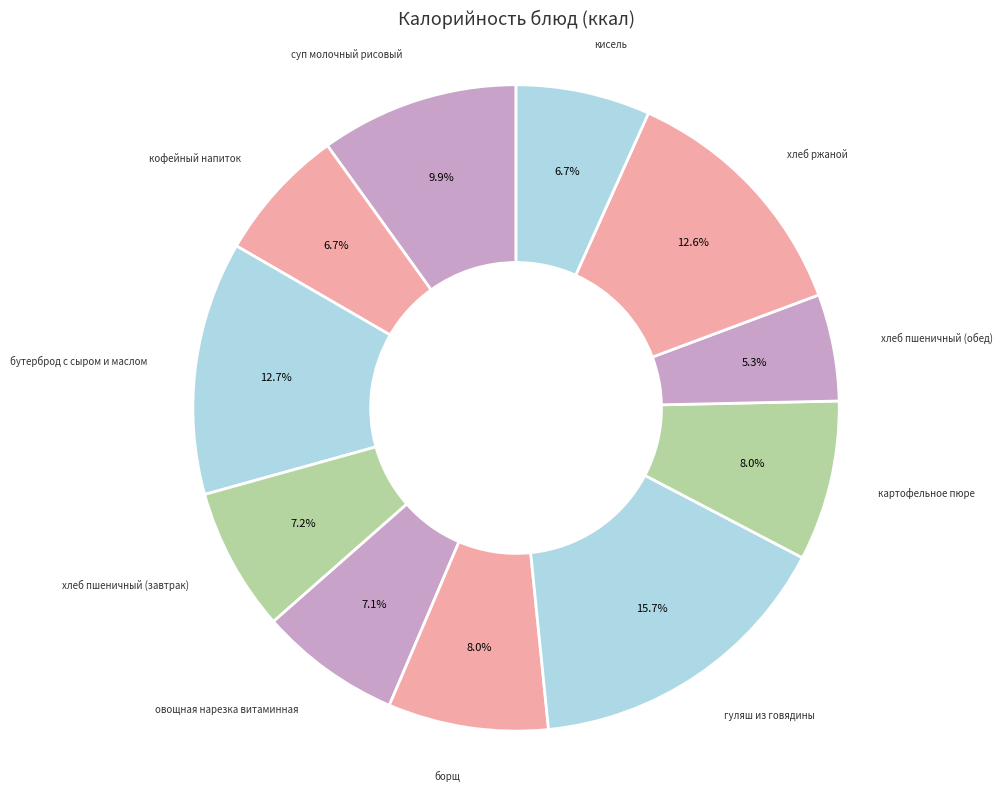

Count the number of slices in the pie.

11